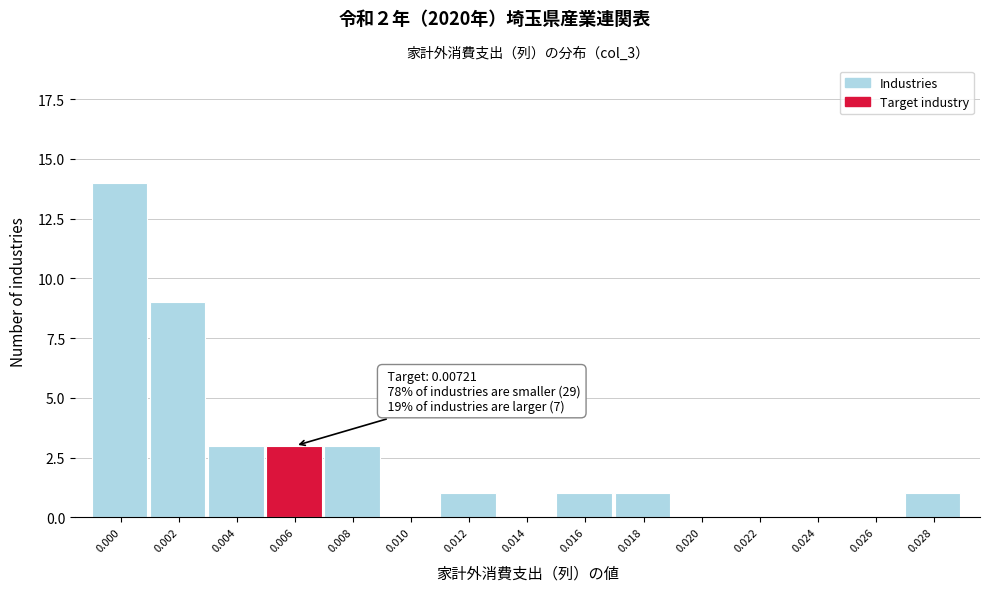

Reading left to right, what are all the values shown in this chart?

0.000=14	0.002=9	0.004=3	0.006=3	0.008=3	0.010=0	0.012=1	0.014=0	0.016=1	0.018=1	0.020=0	0.022=0	0.024=0	0.026=0	0.028=1